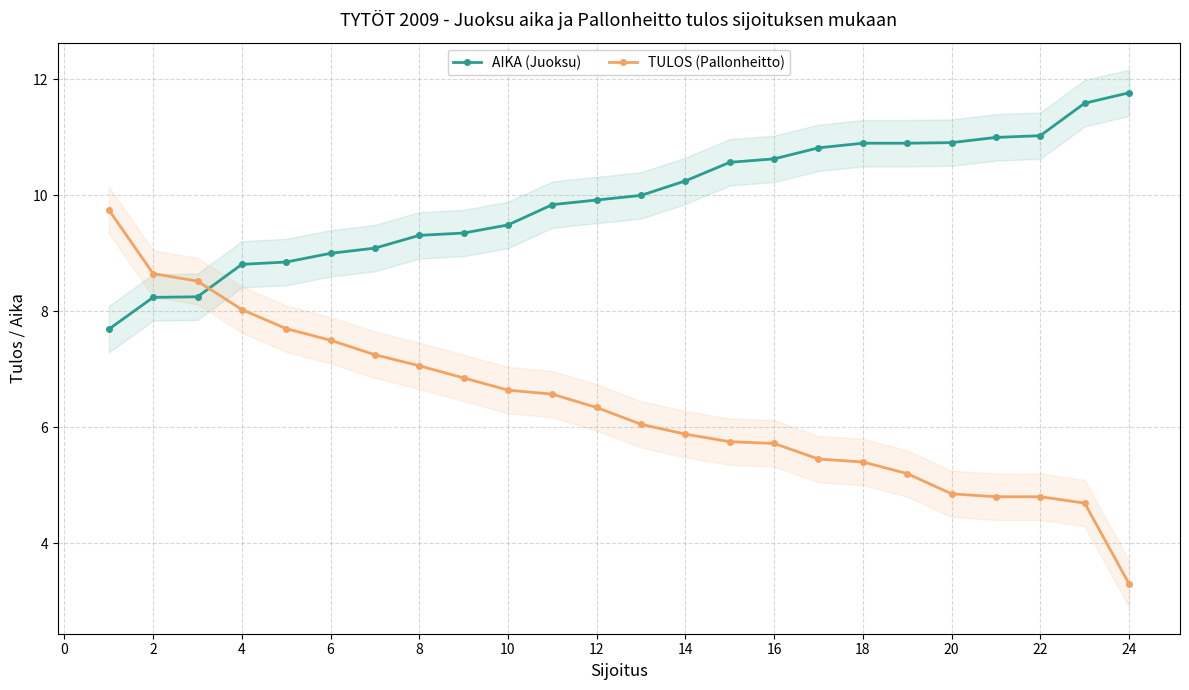

True or false: TULOS (Pallonheitto) has a value of 7.4 at 16.

False